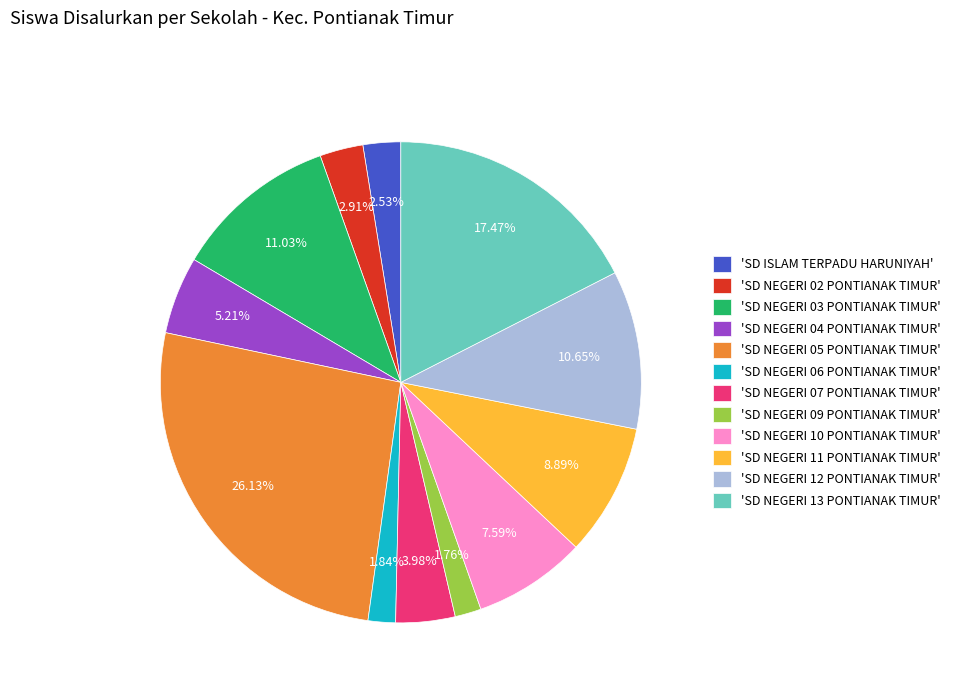

Between 'SD ISLAM TERPADU HARUNIYAH' and 'SD NEGERI 13 PONTIANAK TIMUR', which is larger?

'SD NEGERI 13 PONTIANAK TIMUR'